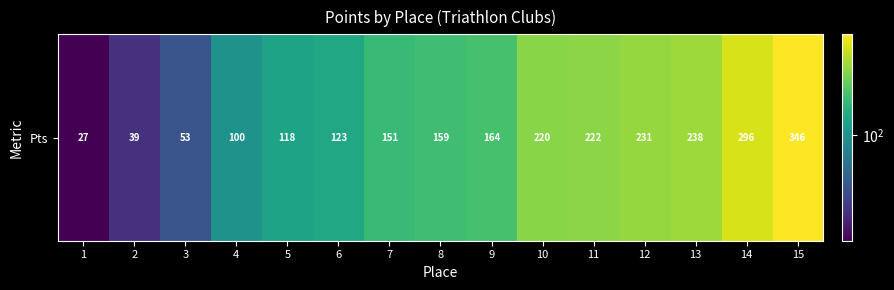

Which category has the lowest value across all series?

1